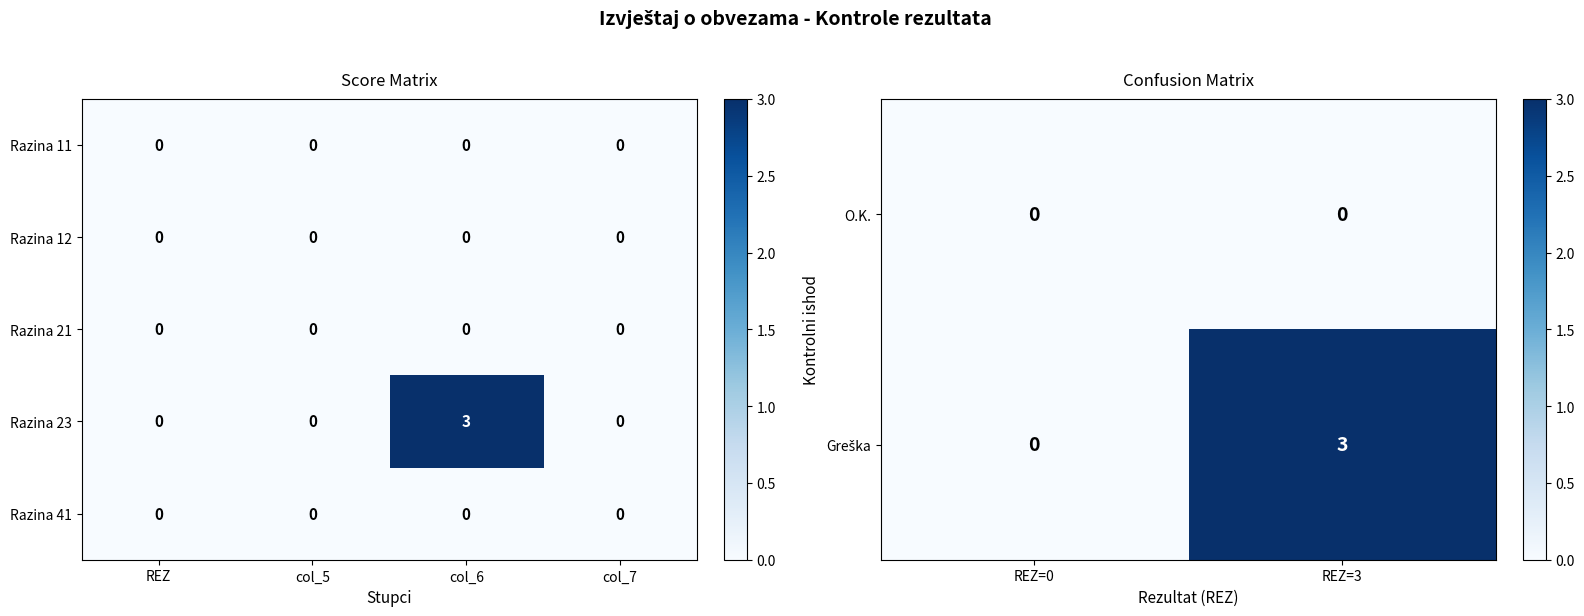

What is the total value across all series at Razina 23?

3